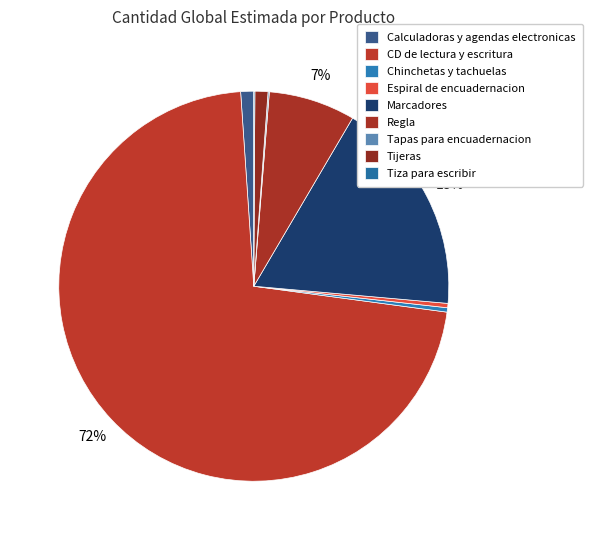

How many slices are in this pie chart?

9